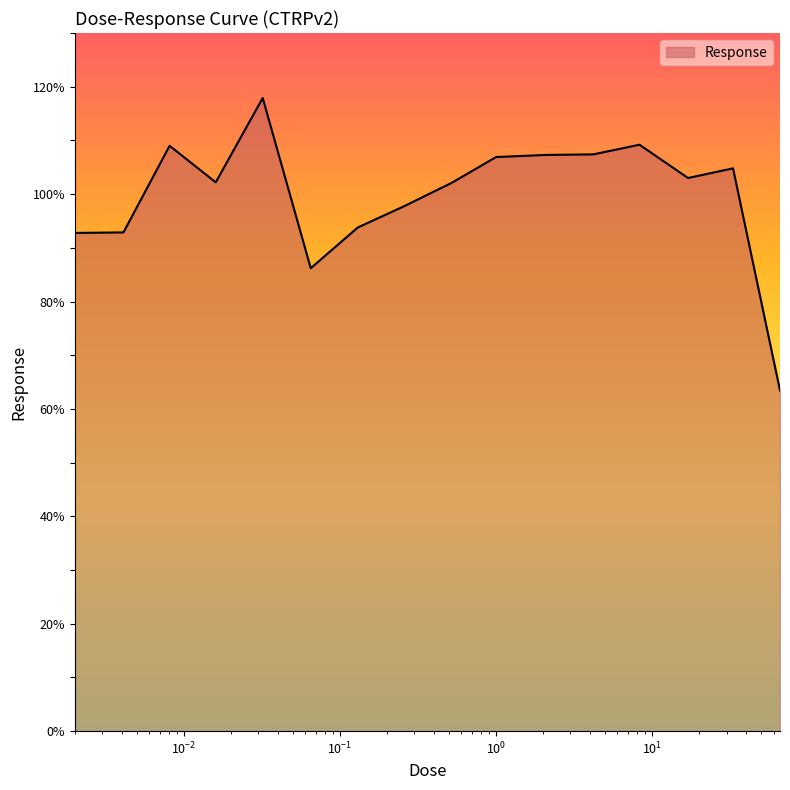

What is the greatest value displayed?

117.9